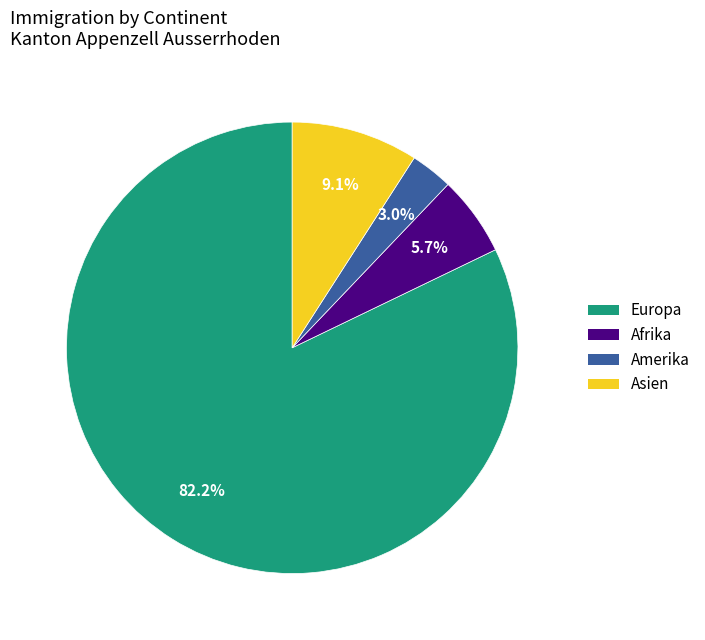

Count the number of slices in the pie.

4